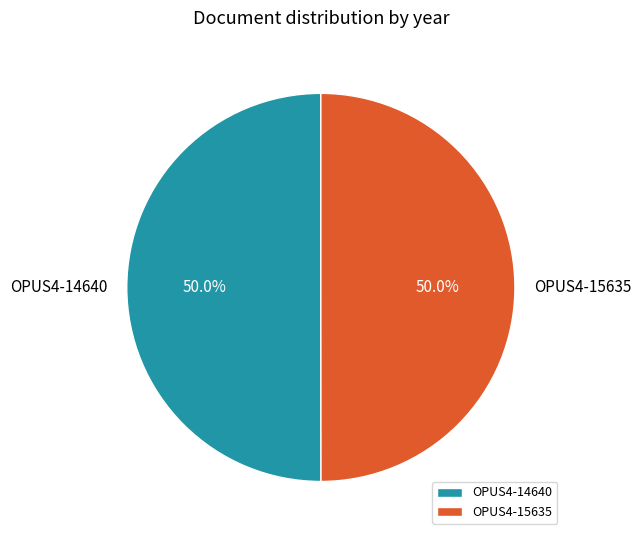

What is the ratio of the value at OPUS4-14640 to the value at OPUS4-15635?

1.0